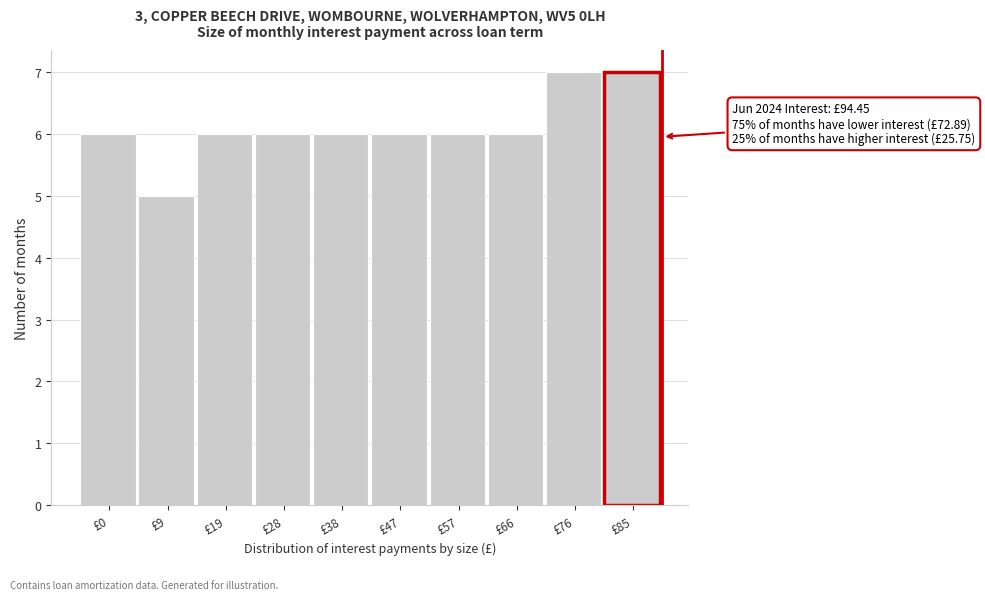

Reading right to left, what are all the values shown in this chart?

£85=7	£76=7	£66=6	£57=6	£47=6	£38=6	£28=6	£19=6	£9=5	£0=6